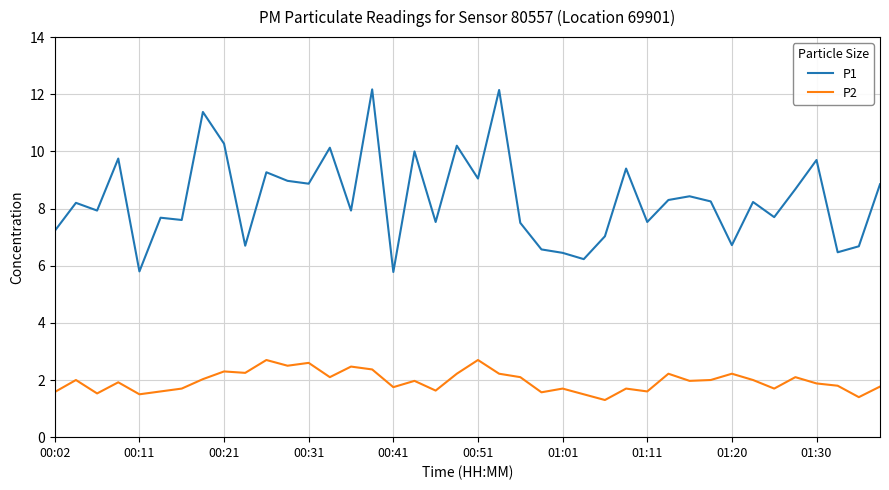

List the series in order of their overall mean, highest first.

P1, P2